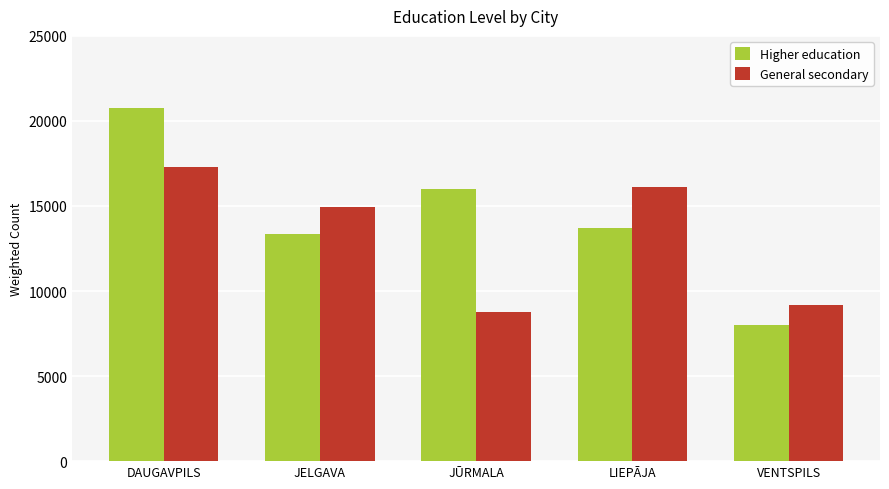

At how many categories does at least one series exceed 8881?

5